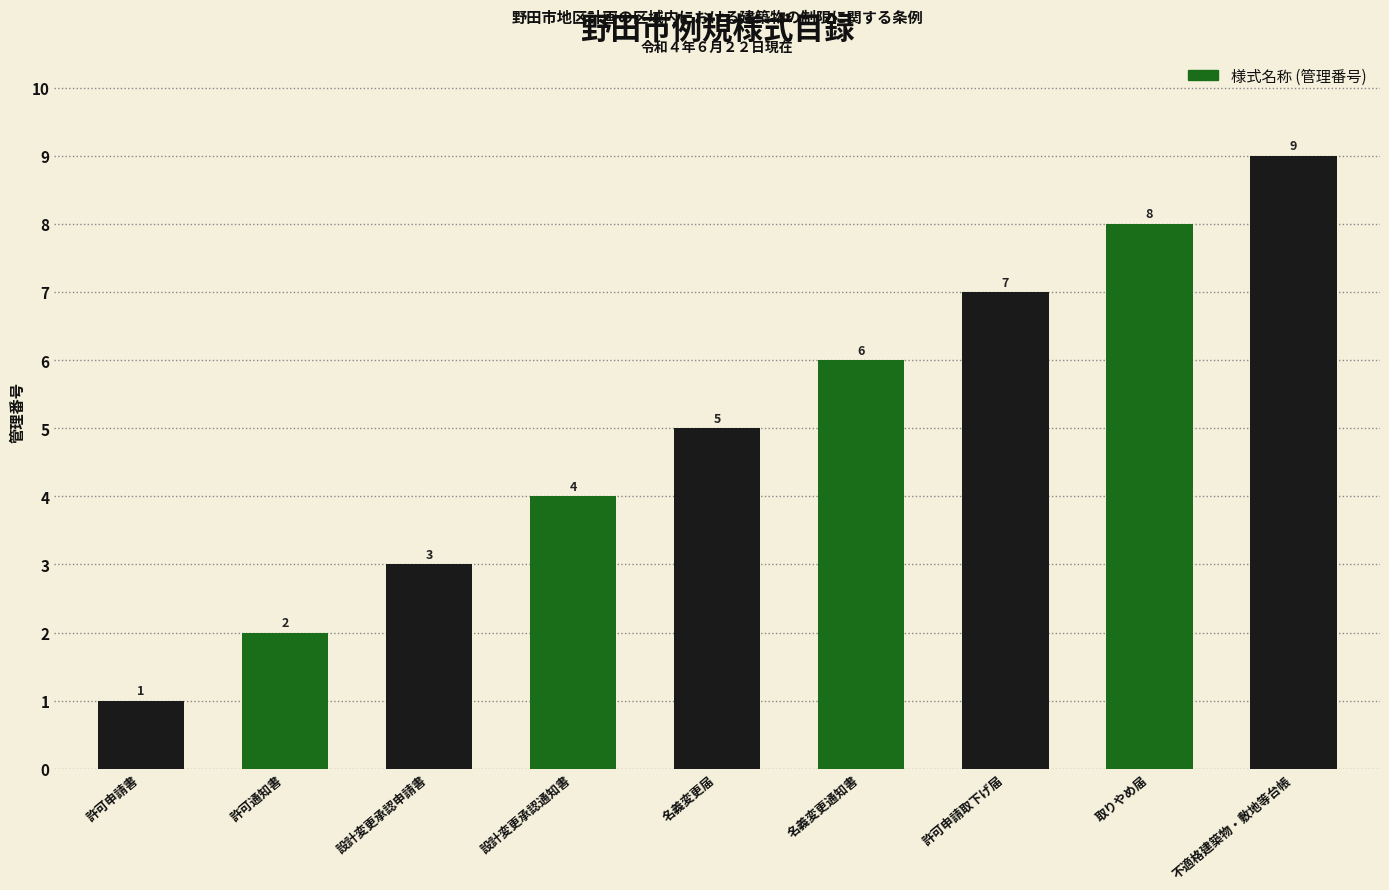

At which label is the value closest to 5?

名義変更届